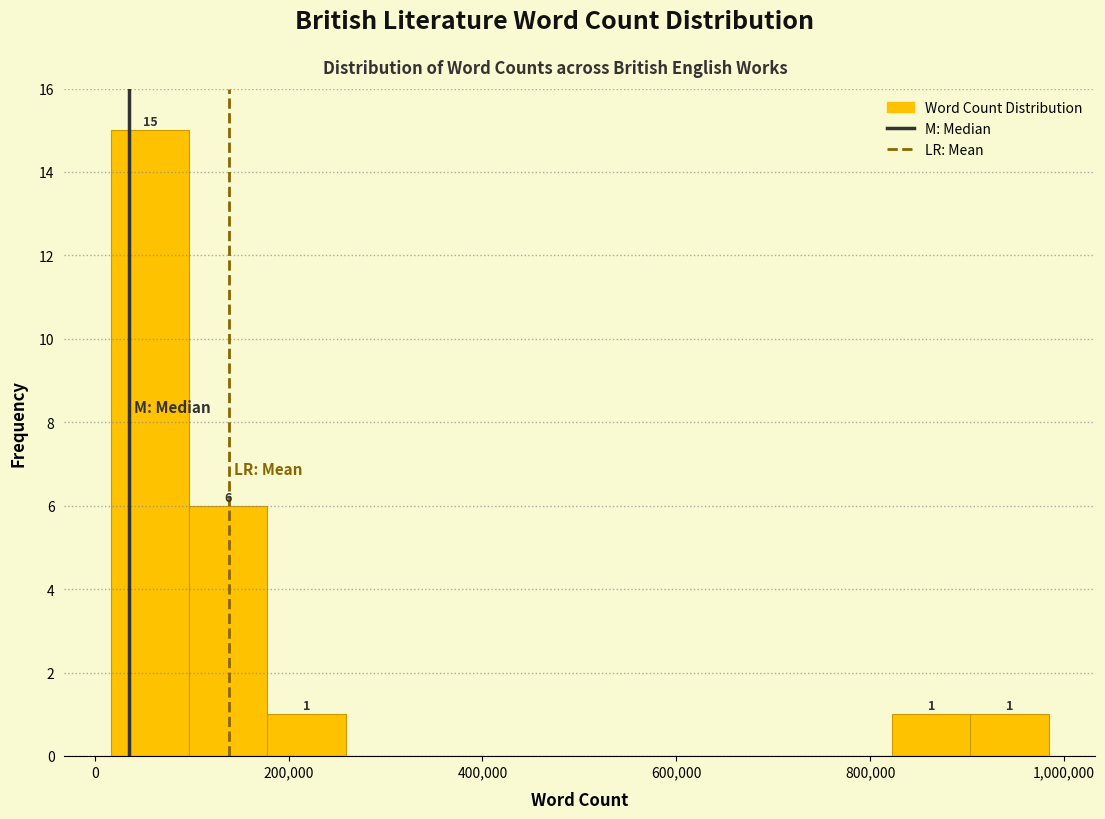

Over which range of the x-axis is the bar tallest?

20000 to 100000